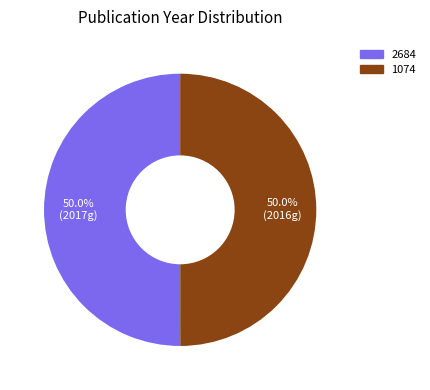

What is the ratio of the value at 1074 to the value at 2684?

1.0